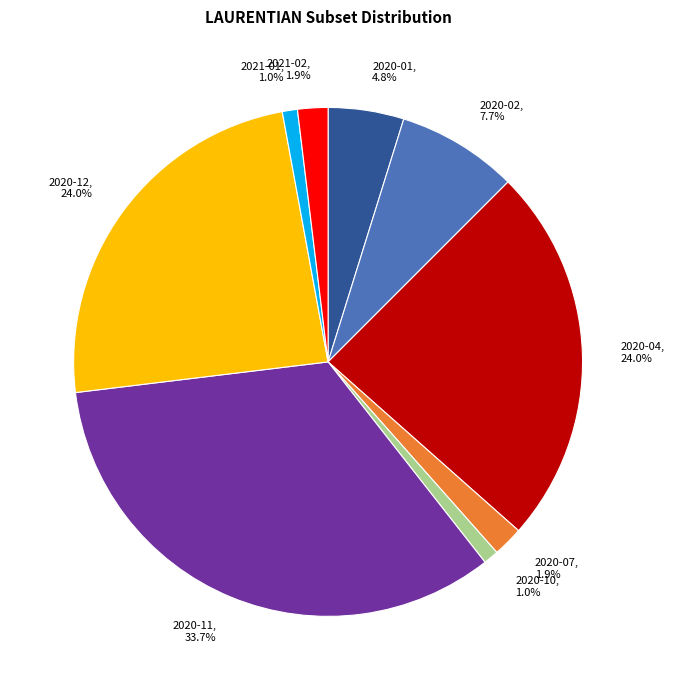

To the nearest percent, what is the difference between the 2020-01 and 2020-04 slice percentages?

19%